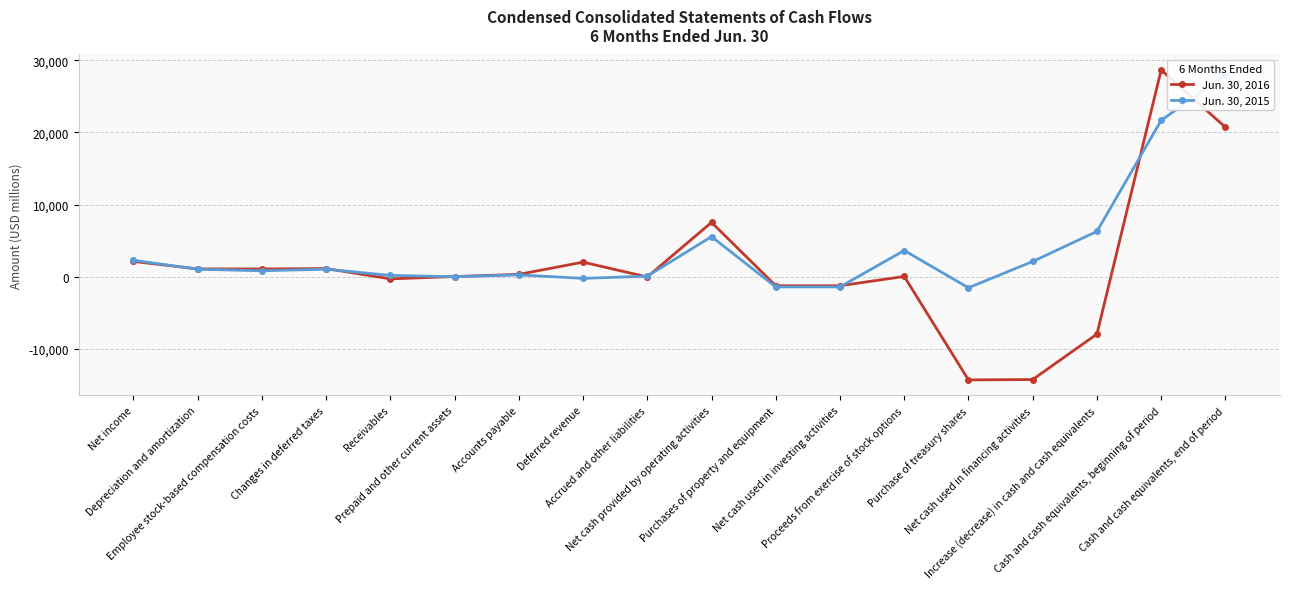

Reading left to right, list all the values displayed in this chart.

Jun. 30, 2016: 2129	1098	1083	1145	-287	33	336	2031	-26	7542	-1238	-1238	50	-14290	-14240	-7936	28664	20728
Jun. 30, 2015: 2291	1051	833	1053	193	11	266	-219	86	5565	-1400	-1400	3642	-1518	2124	6289	21685	27974